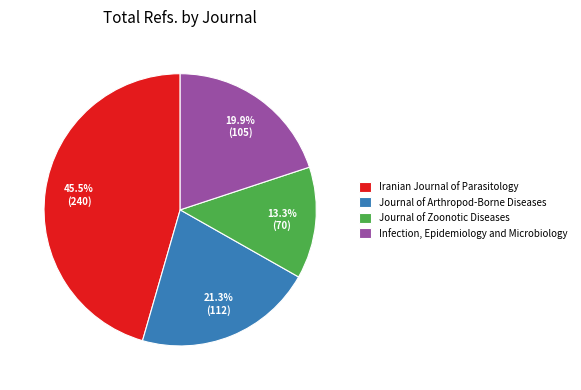

Which slice is the largest?

Iranian Journal of Parasitology